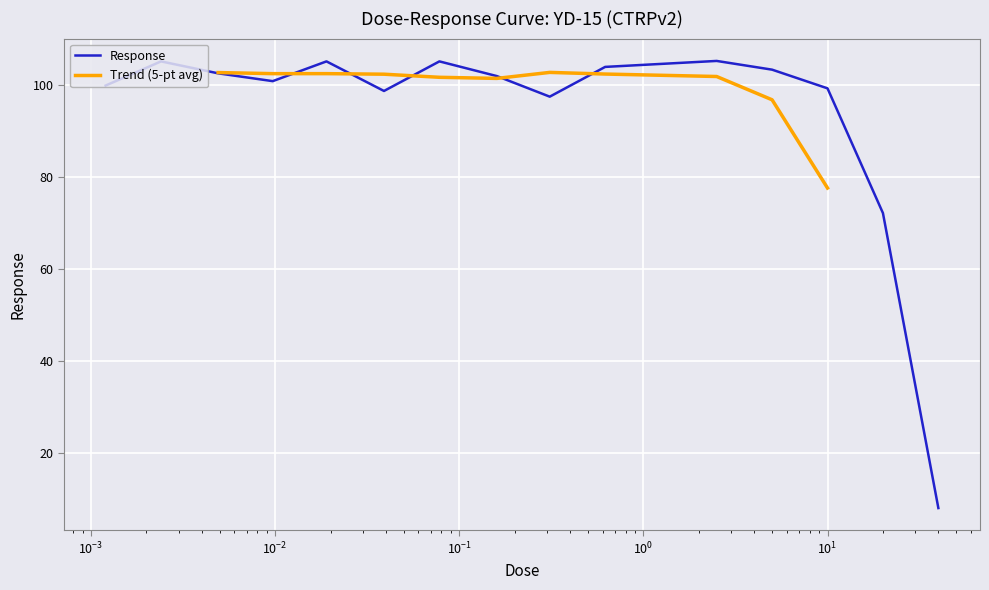

Is it true that the value at 0.039 is 152.0?

False